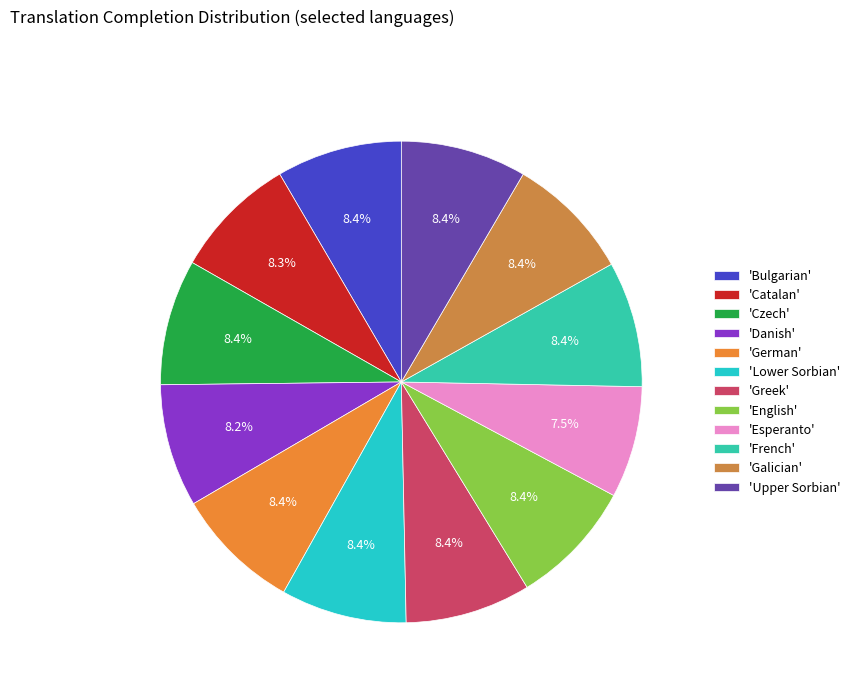

What is the smallest slice in the pie chart?

'Esperanto'